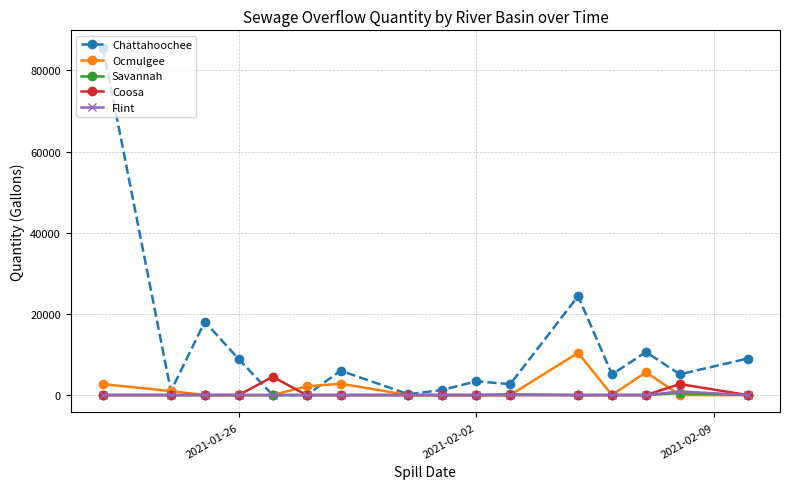

What is the maximum value shown in the chart?

85590